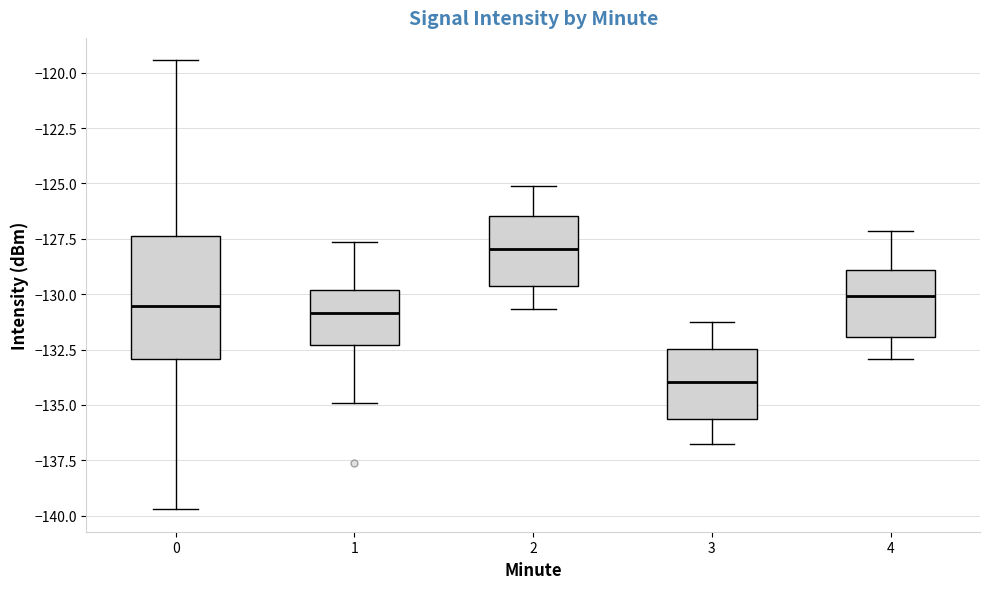

Which box is the tallest, from its lower edge to its upper edge?

0